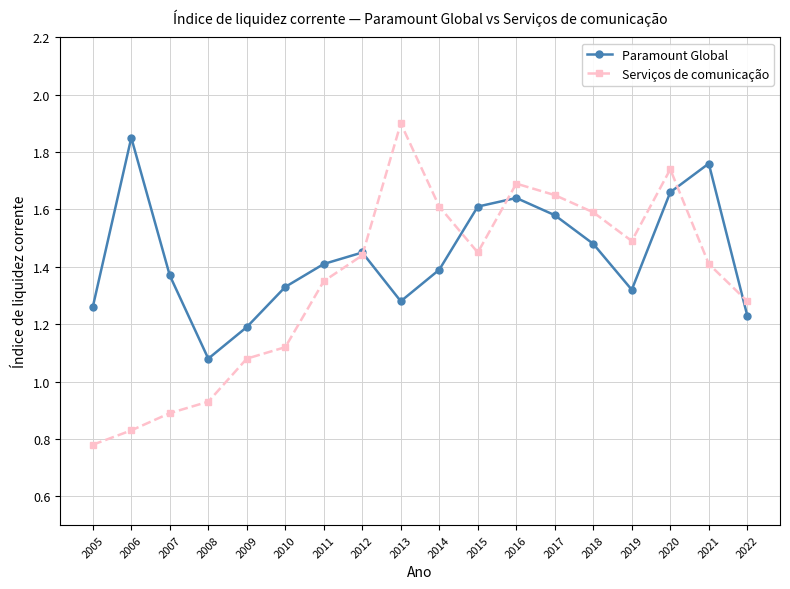

Which series has the widest spread of values?

Serviços de comunicação